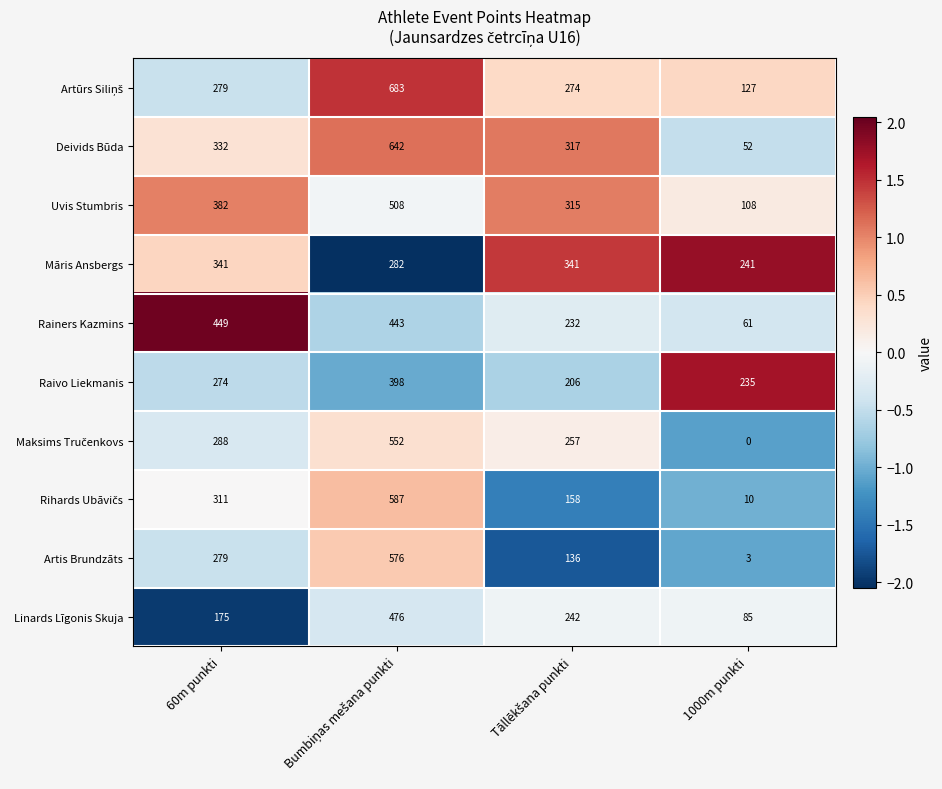

Is it true that Artis Brundzāts equals 490 at 60m punkti?

False